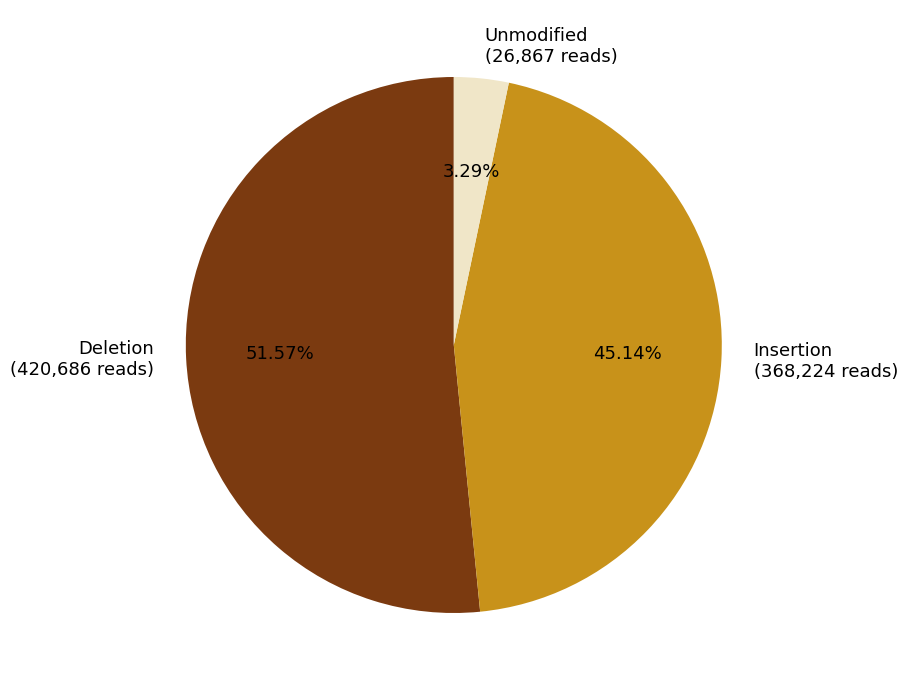

Is there any slice that represents more than half of the pie?

Yes